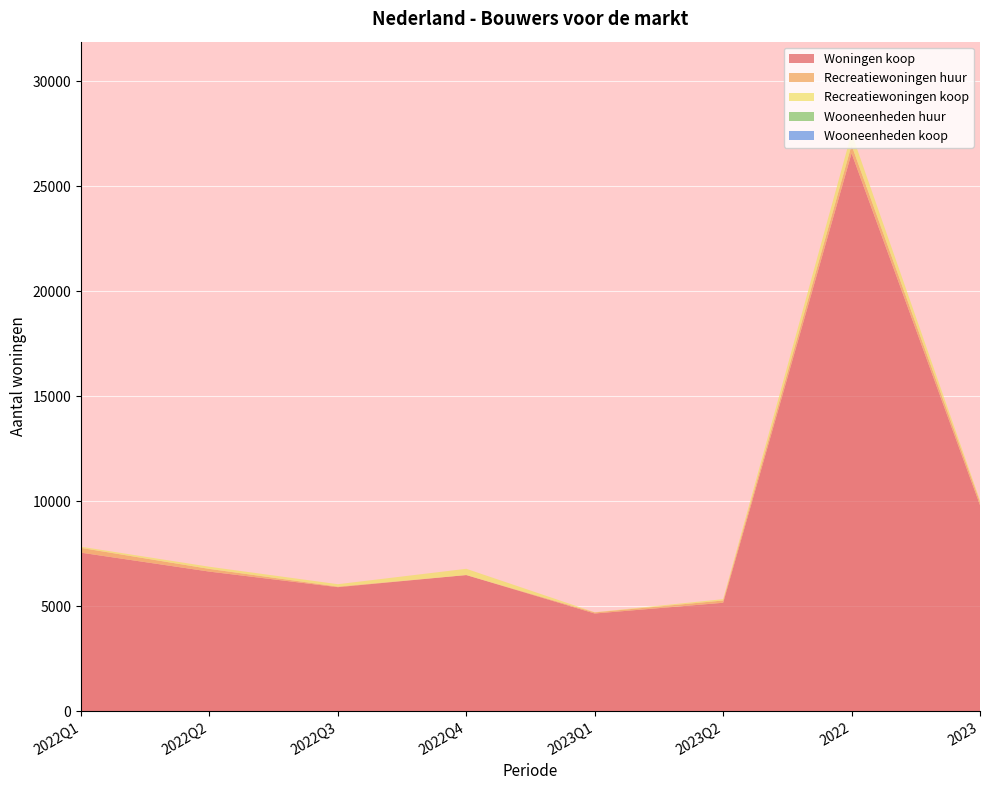

Reading left to right, extract all data points from this chart.

Woningen koop: 7545	6643	5902	6479	4648	5160	26569	9808
Recreatiewoningen huur: 227	128	27	0	51	108	381	160
Recreatiewoningen koop: 57	103	115	298	8	64	573	72
Wooneenheden huur: 0	0	0	0	0	0	0	0
Wooneenheden koop: 0	0	0	0	0	0	0	0